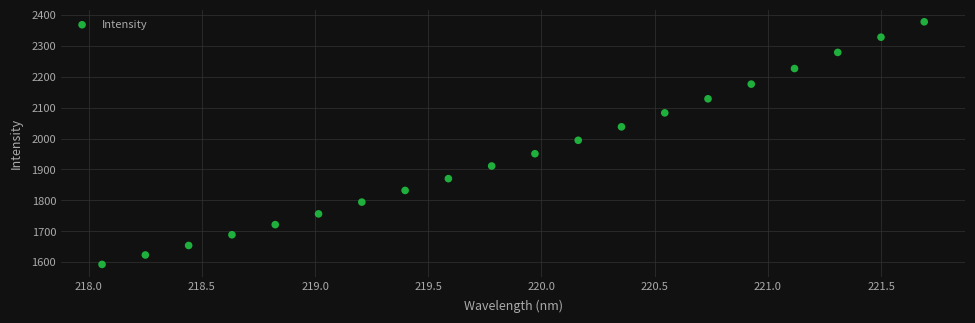

What is the range of X values (max minus min)?

3.6